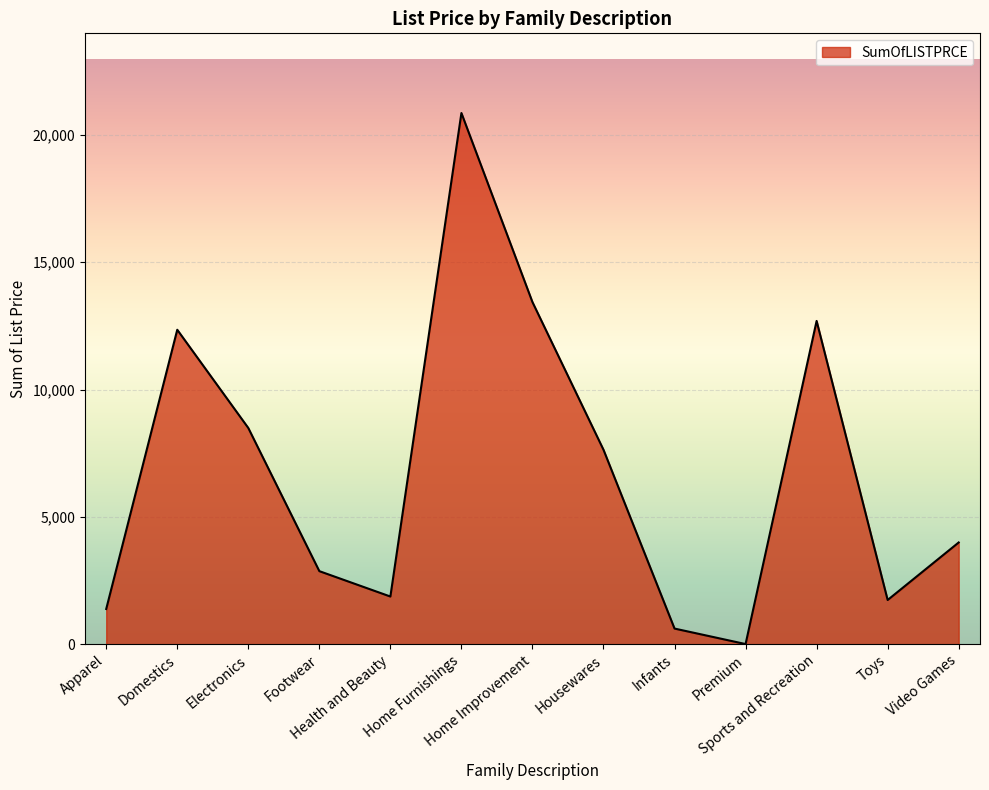

What is the change in value from Home Improvement to Infants?

-12820.5